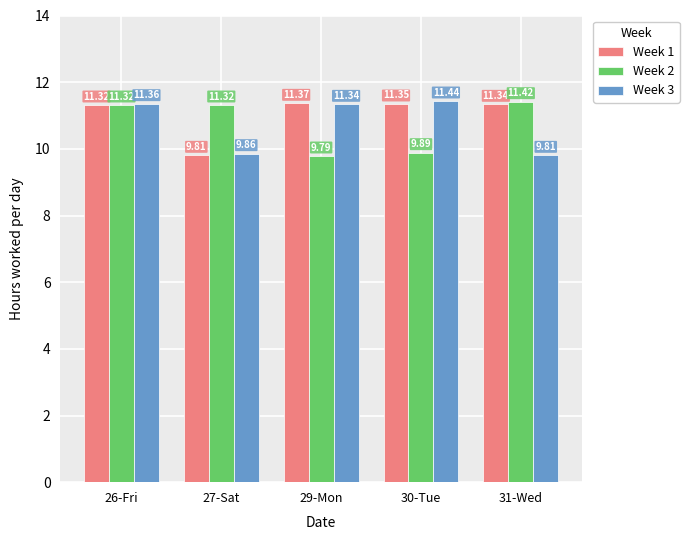

What is the value of the Week 3 bar at the 5th from the left?

9.8